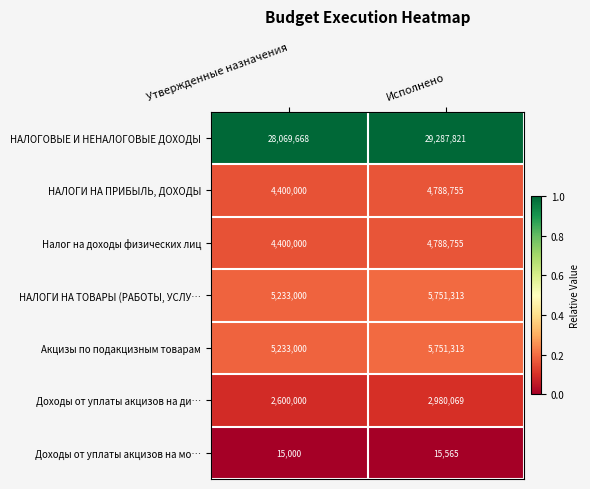

What is the greatest value displayed?

29287821